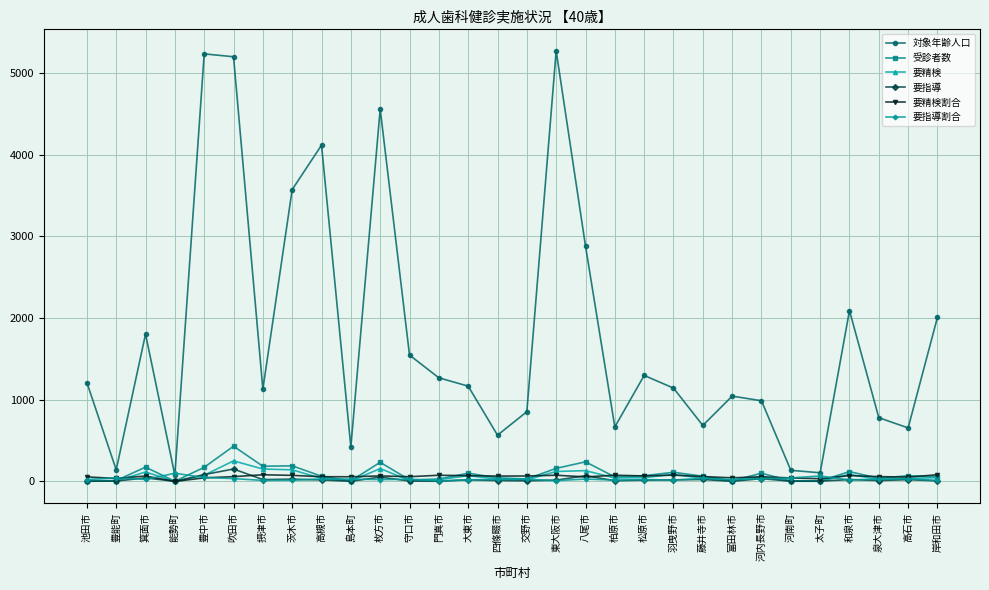

What is the value of the 対象年齢人口 point at the 28th from the left?

780.0